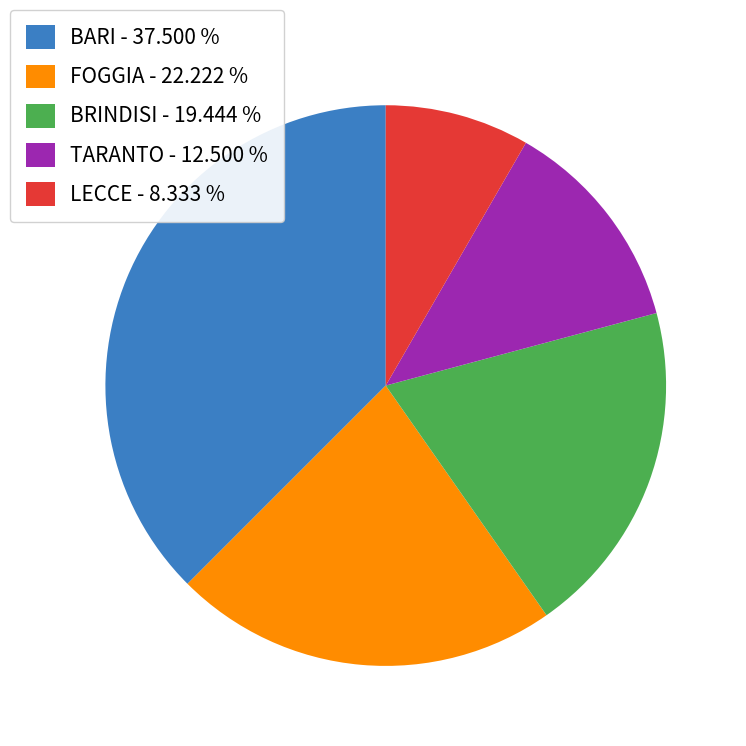

Is the sum of BARI - 37.500 % and LECCE - 8.333 % greater than half?

No